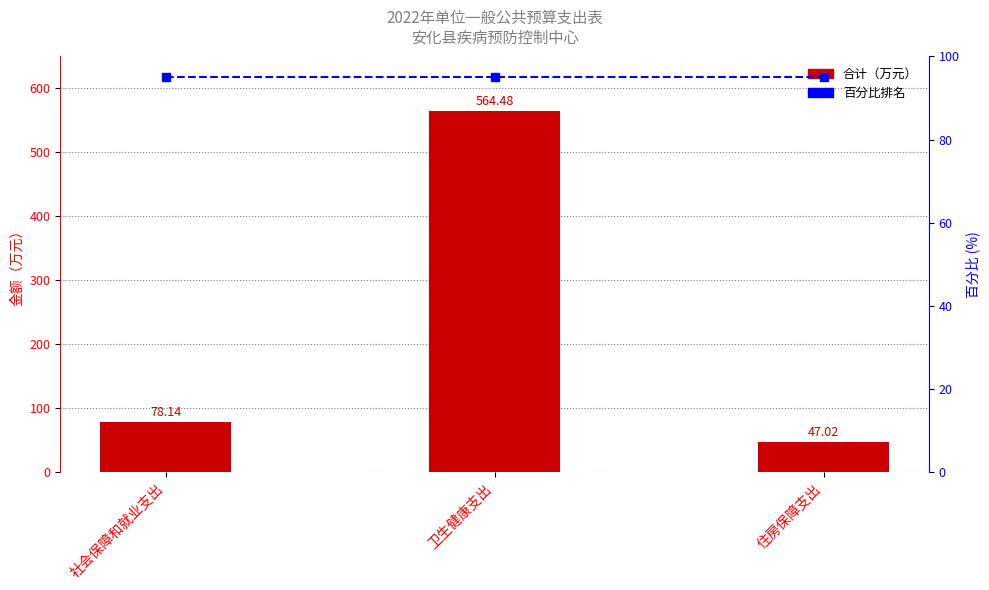

The value of 百分比排名 at 住房保障支出 is 95.0. True or false?

True